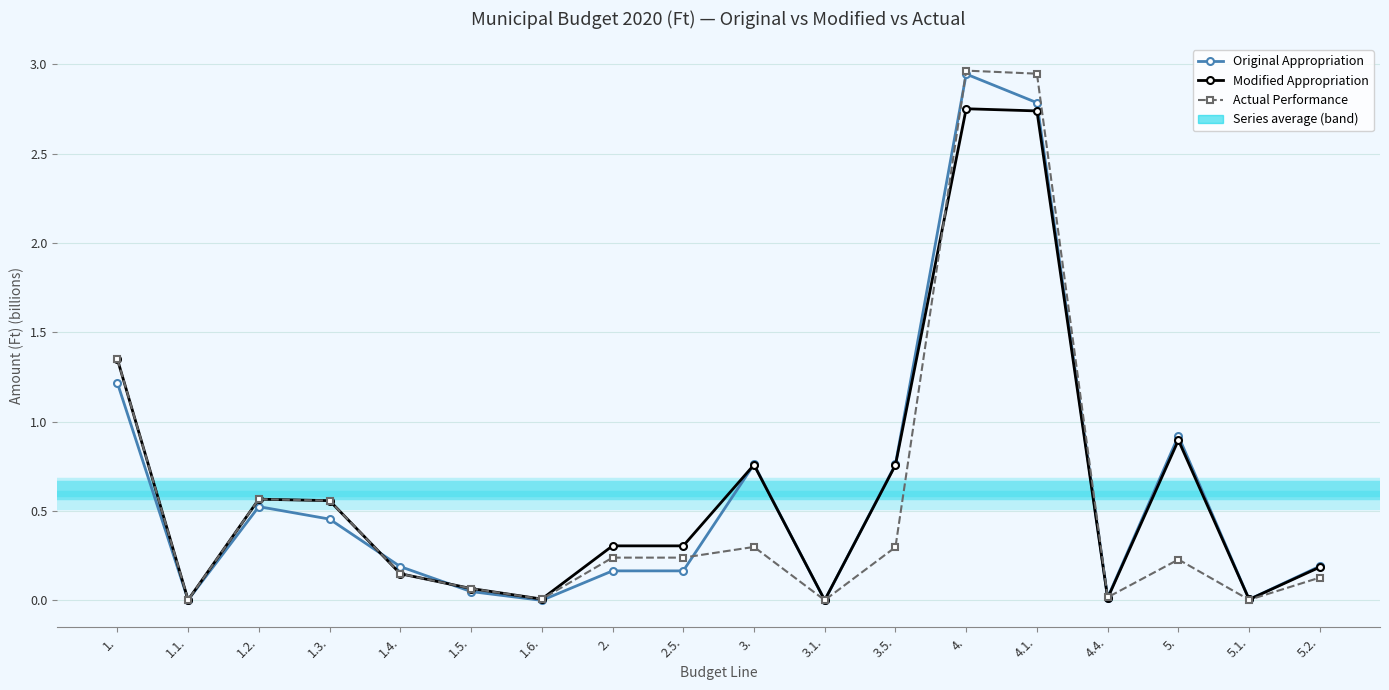

Where is the first local minimum for Actual Performance?

1.1.